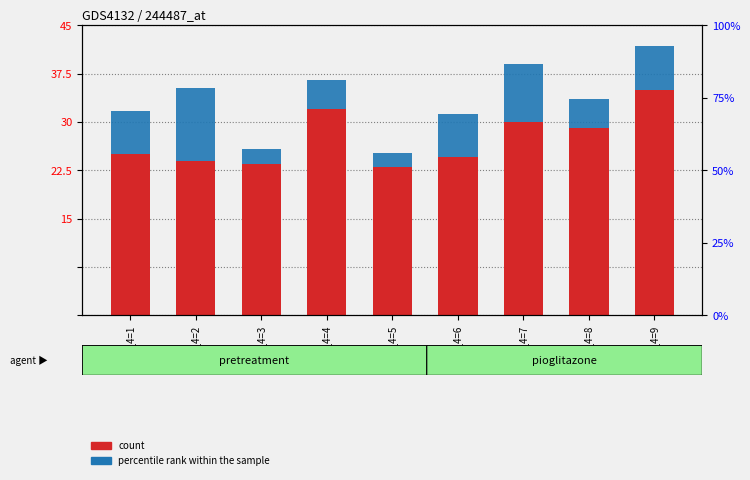

At which label does percentile rank within the sample first exceed 15?

col_4=2